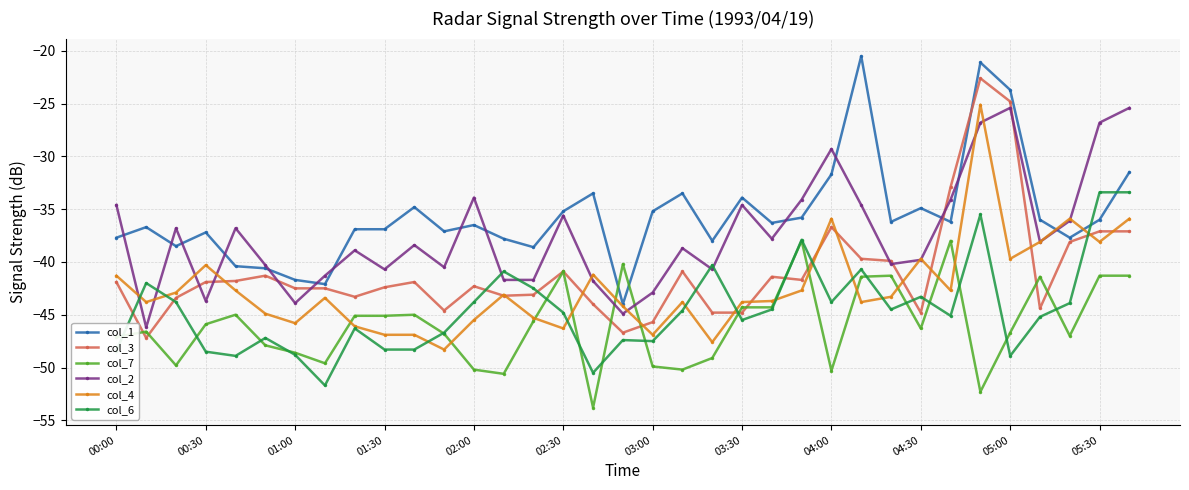

True or false: col_2 has more than 2 interior local peaks.

True